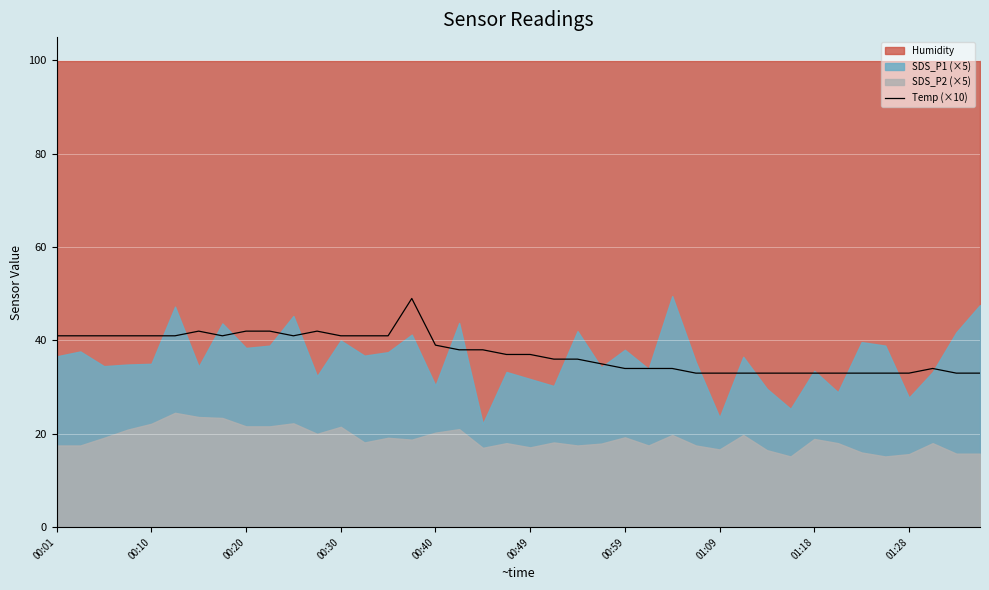

What is the lowest value of the Temp (×10) series?

33